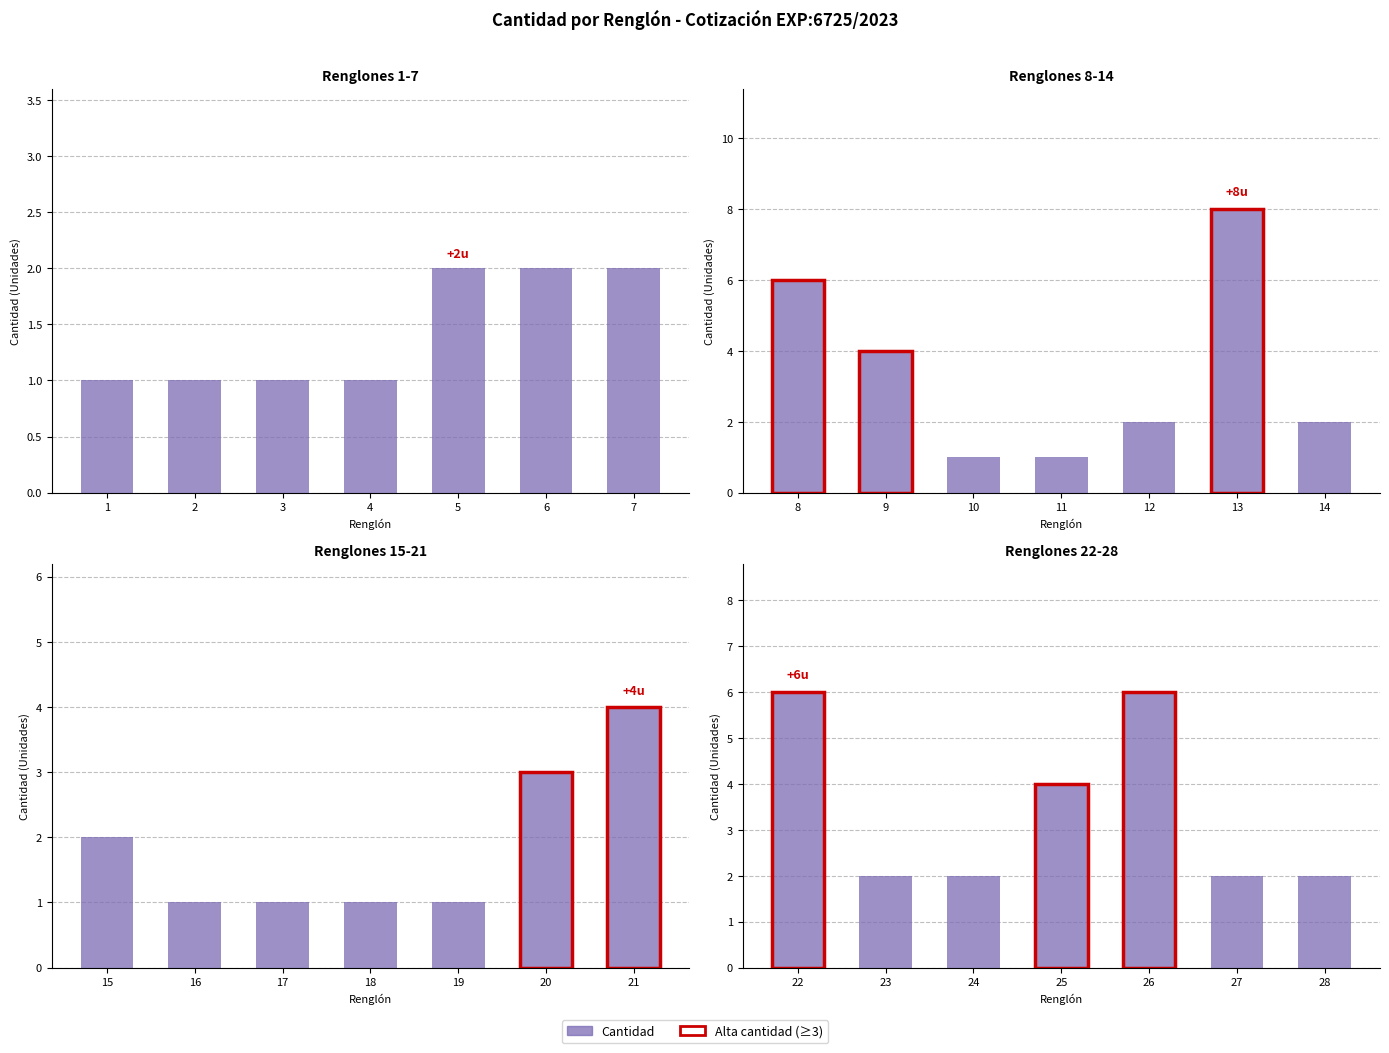

How many values are between 2 and 6?

7